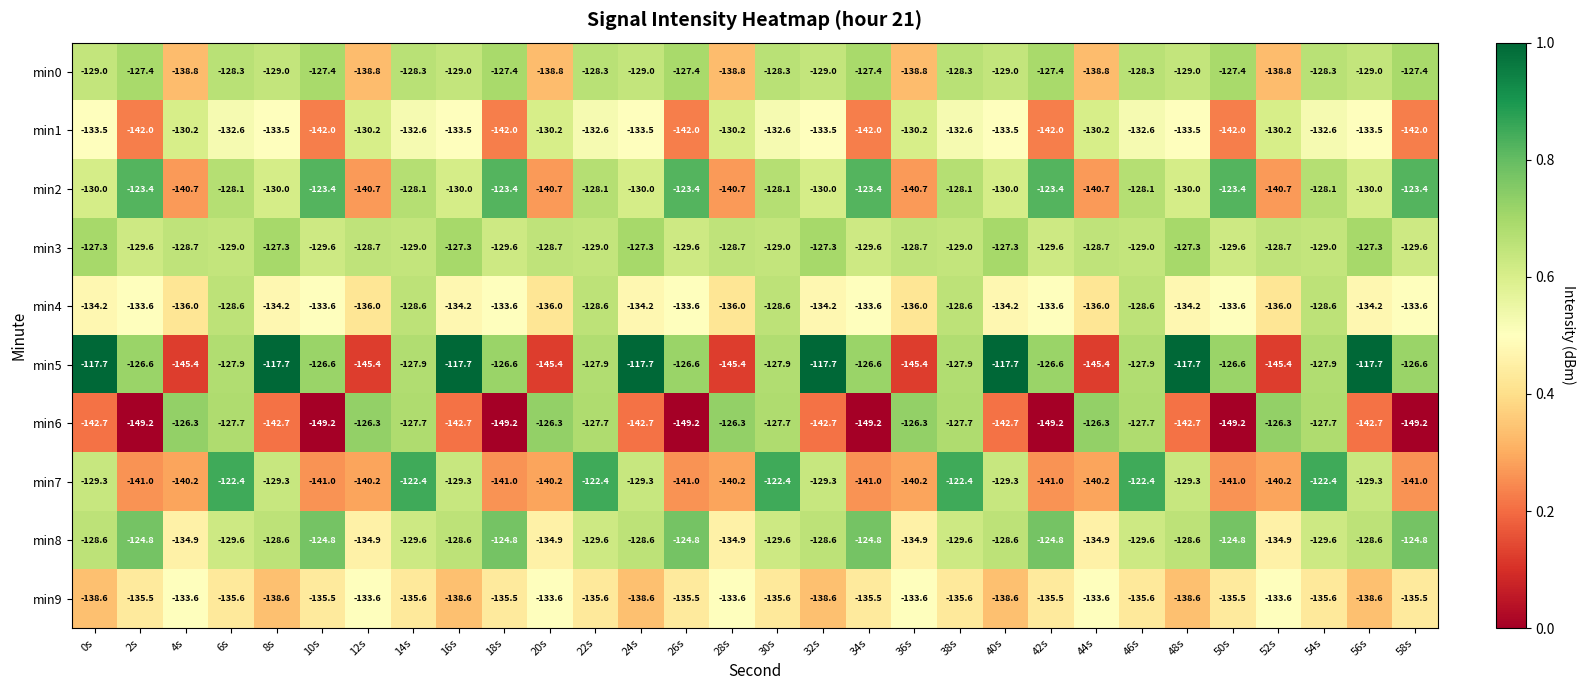

True or false: min5 has a value of -202.1 at 56s.

False